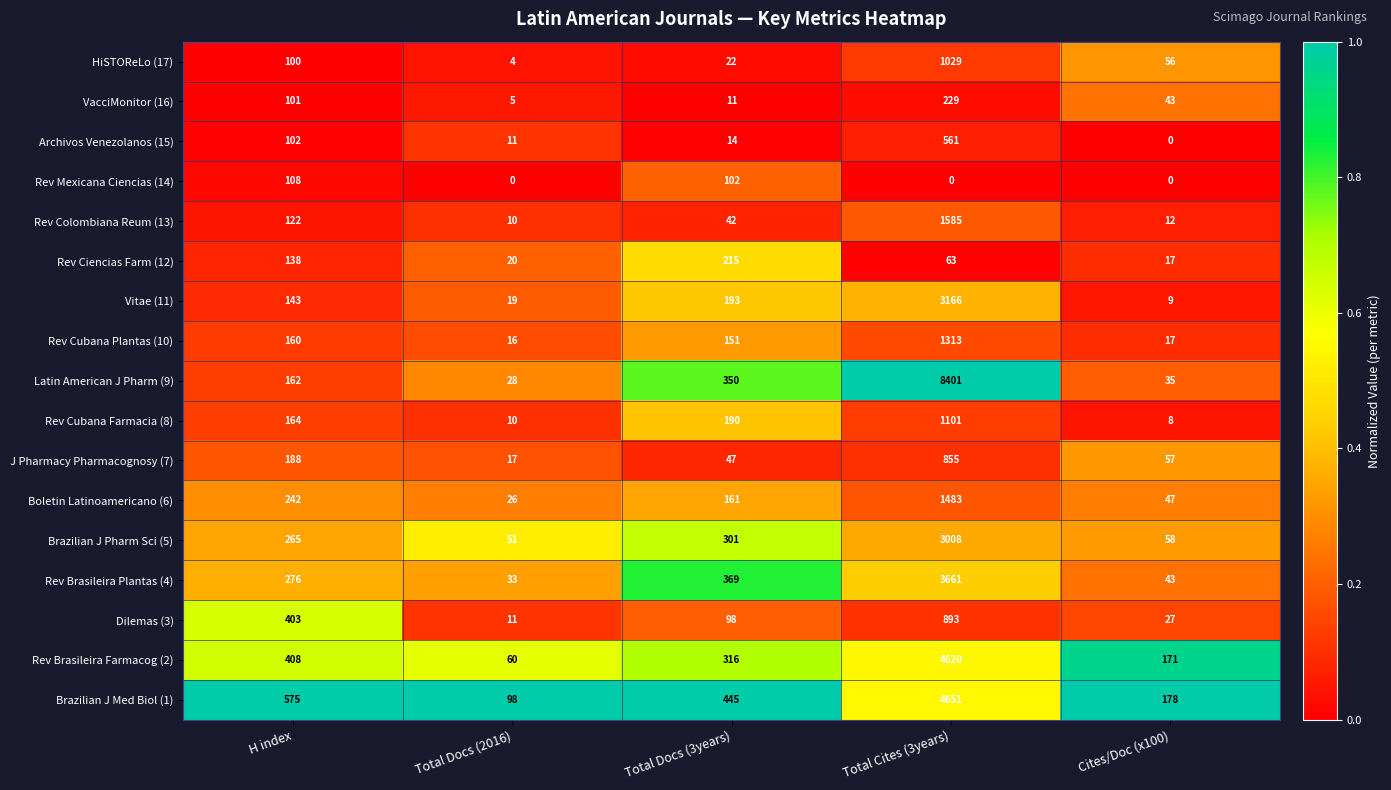

What is the total value across all series at Total Docs (2016)?

419